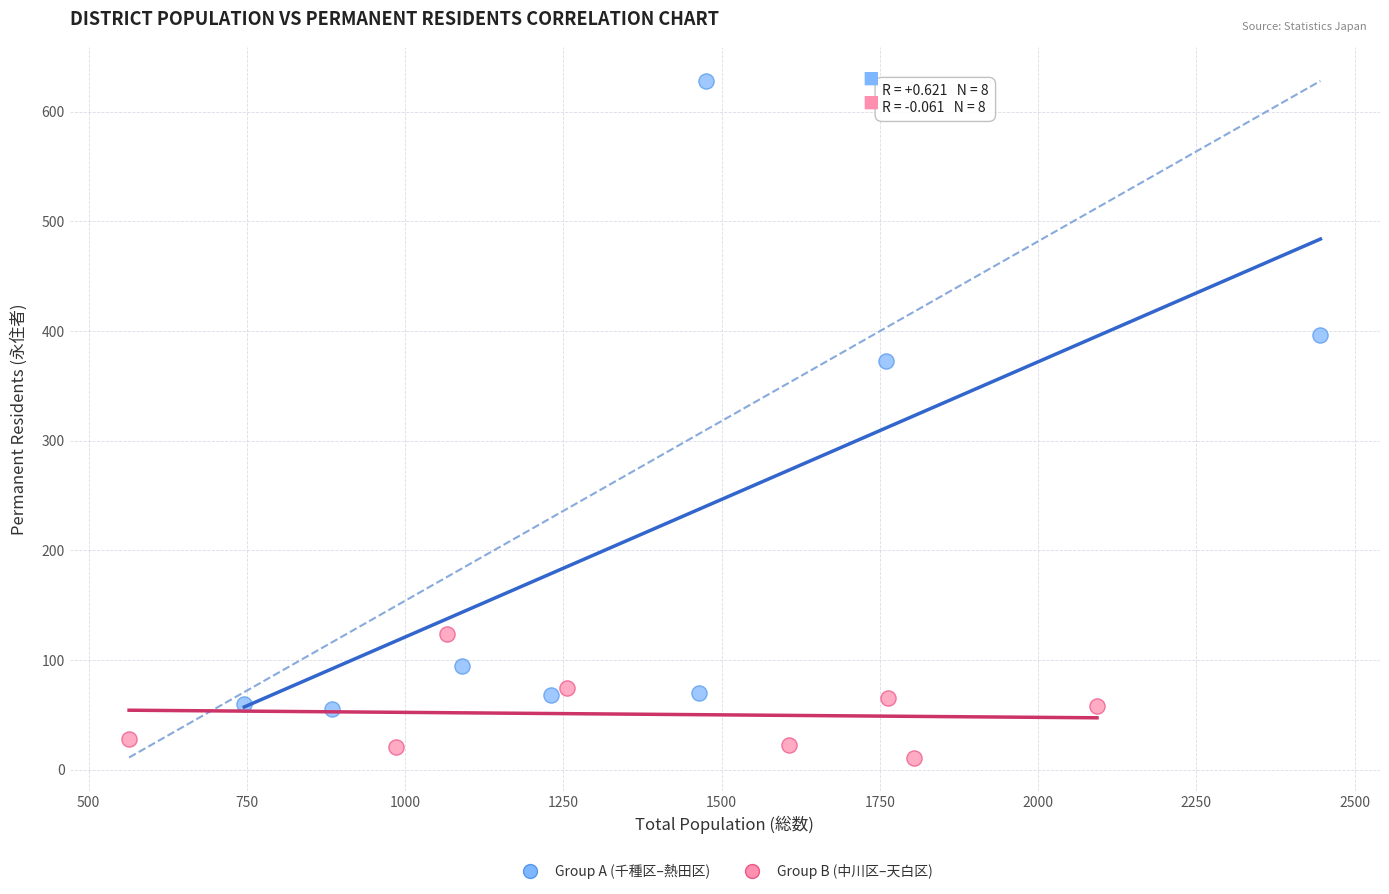

Which series has the widest spread of Y values?

Group A (千種区–熱田区)